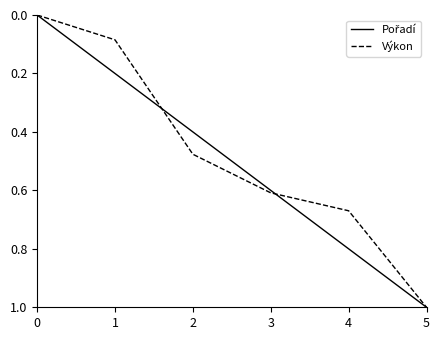

At which category is the sum across all series the highest?

5